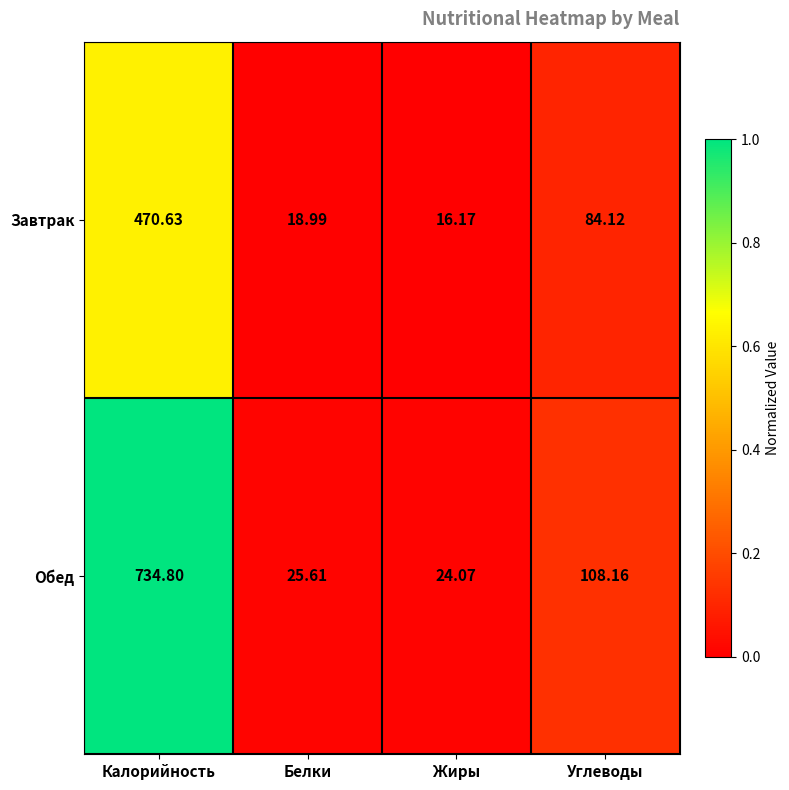

Rank the series by their average value, from highest to lowest.

Обед, Завтрак